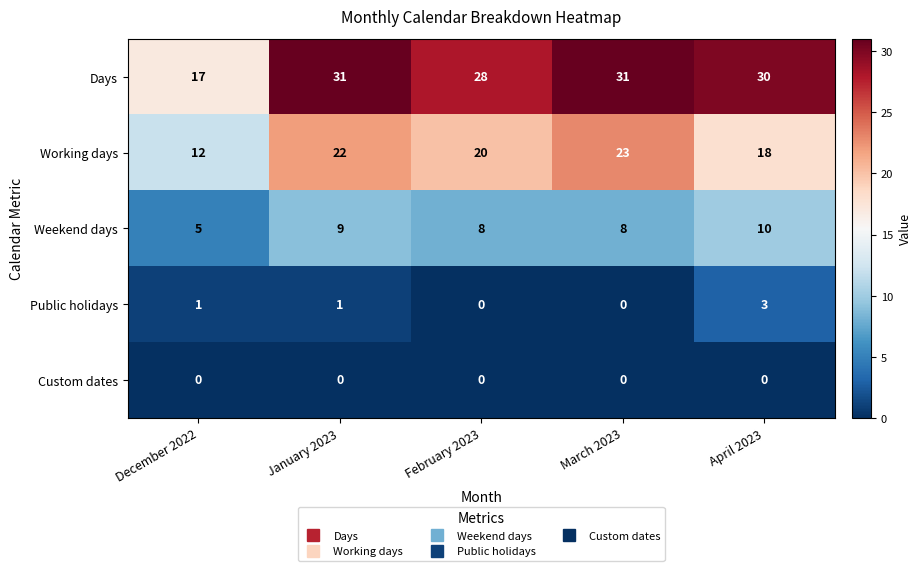

At which label does Weekend days first exceed 8?

January 2023